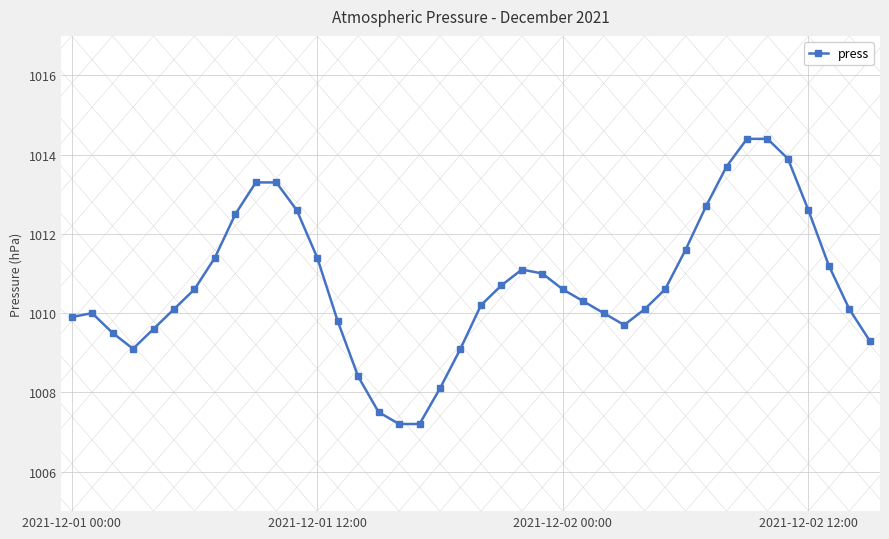

What is the difference between the maximum and second lowest values?

7.2